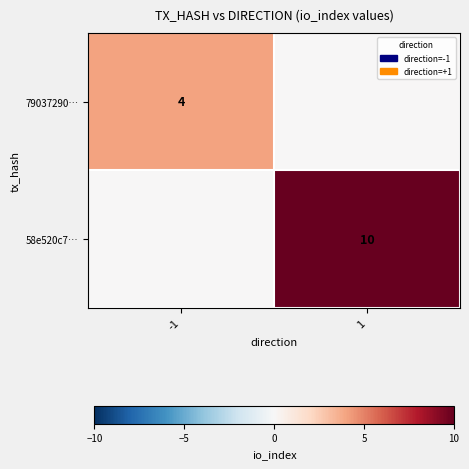

The 58e520c7… series shows 10 at 1. True or false?

True